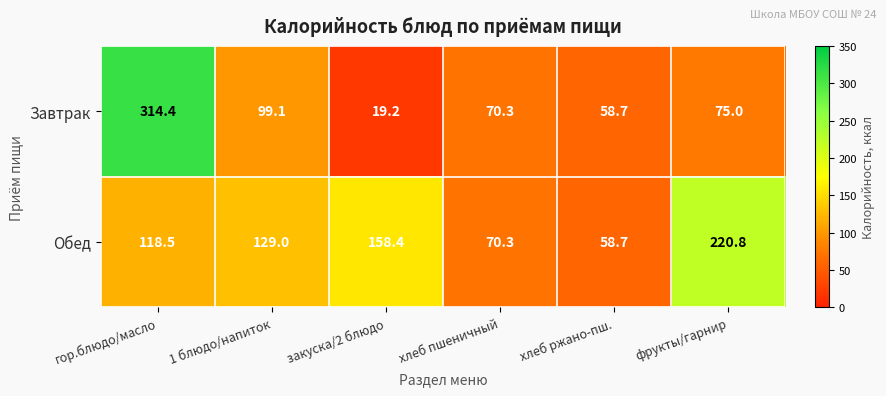

At гор.блюдо/масло, list the series in order from largest to smallest.

Завтрак, Обед